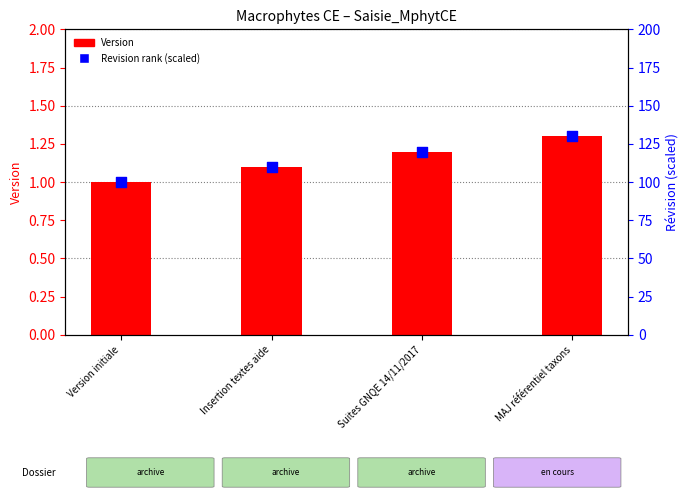

Which series has the largest total across all categories?

Revision rank (scaled)